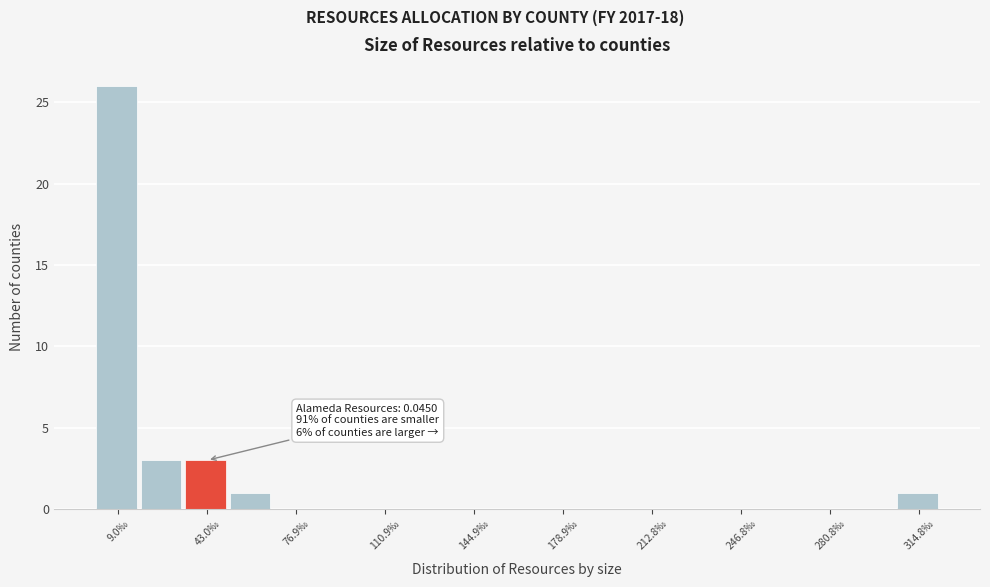

Read against the x-axis, roughly where is the centre of the tallest bar?

10